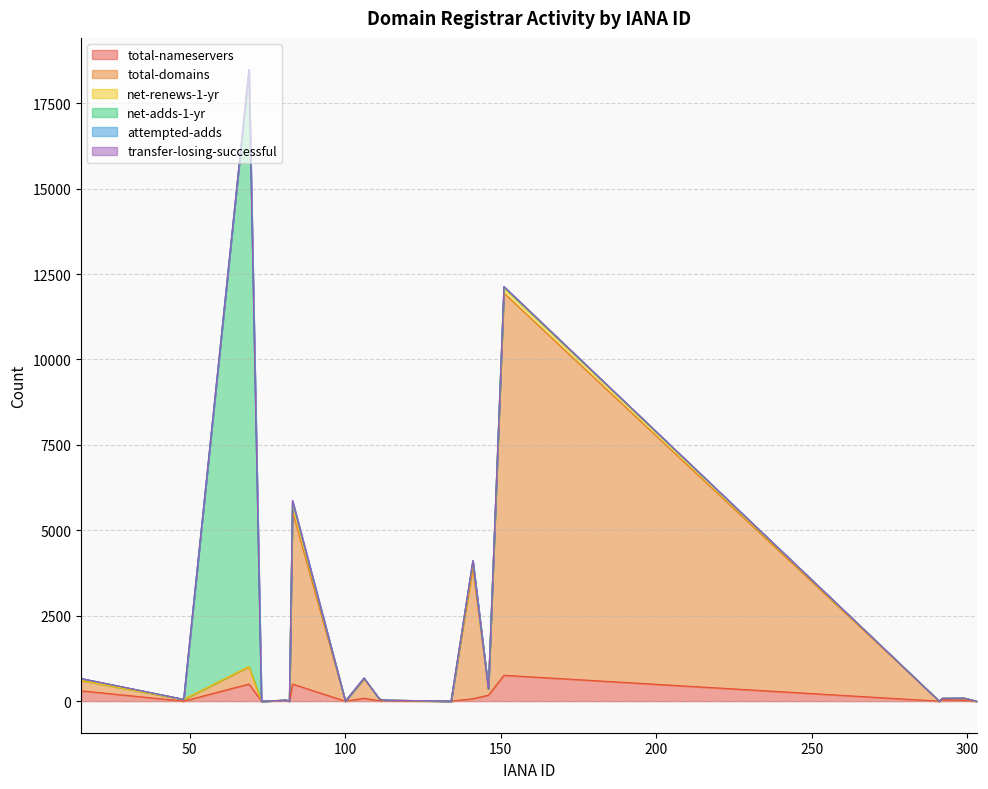

True or false: net-renews-1-yr and net-adds-1-yr cross at least once.

True